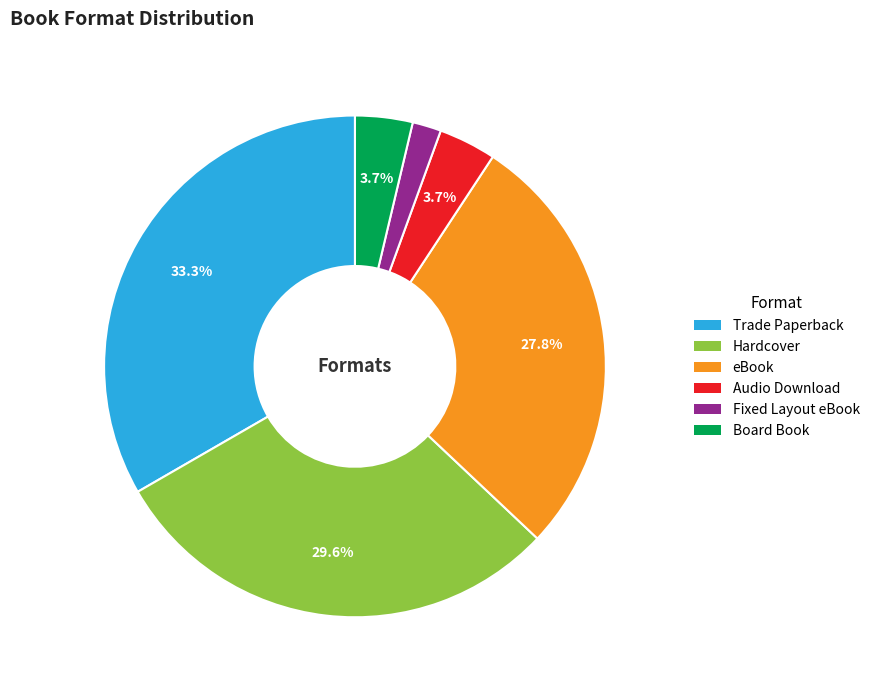

What is the ratio of the value at eBook to the value at Hardcover?

0.9